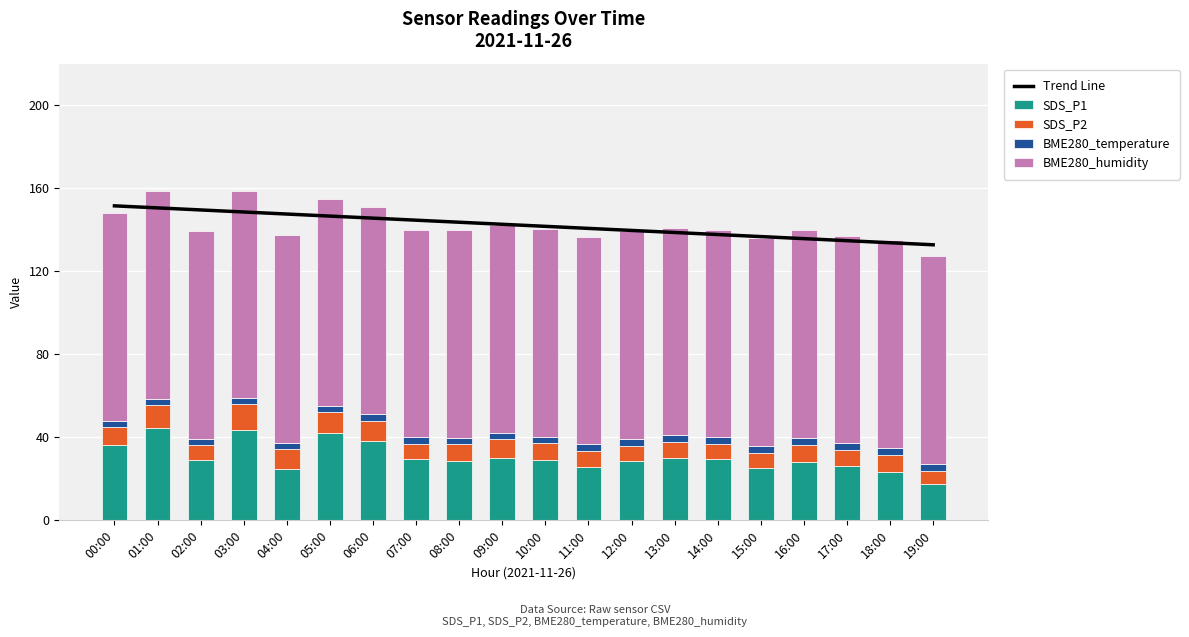

At which label does Trend Line first exceed 142?

00:00